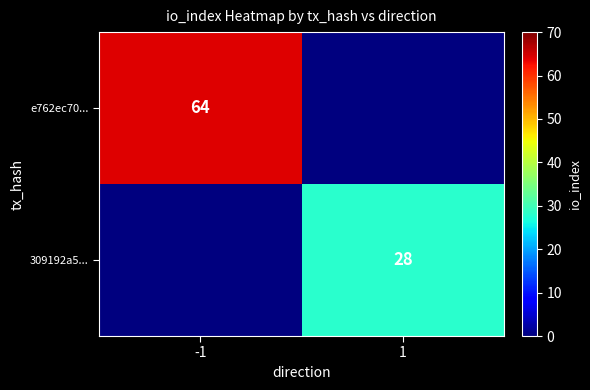

The 309192a5... series shows 28 at 1. True or false?

True